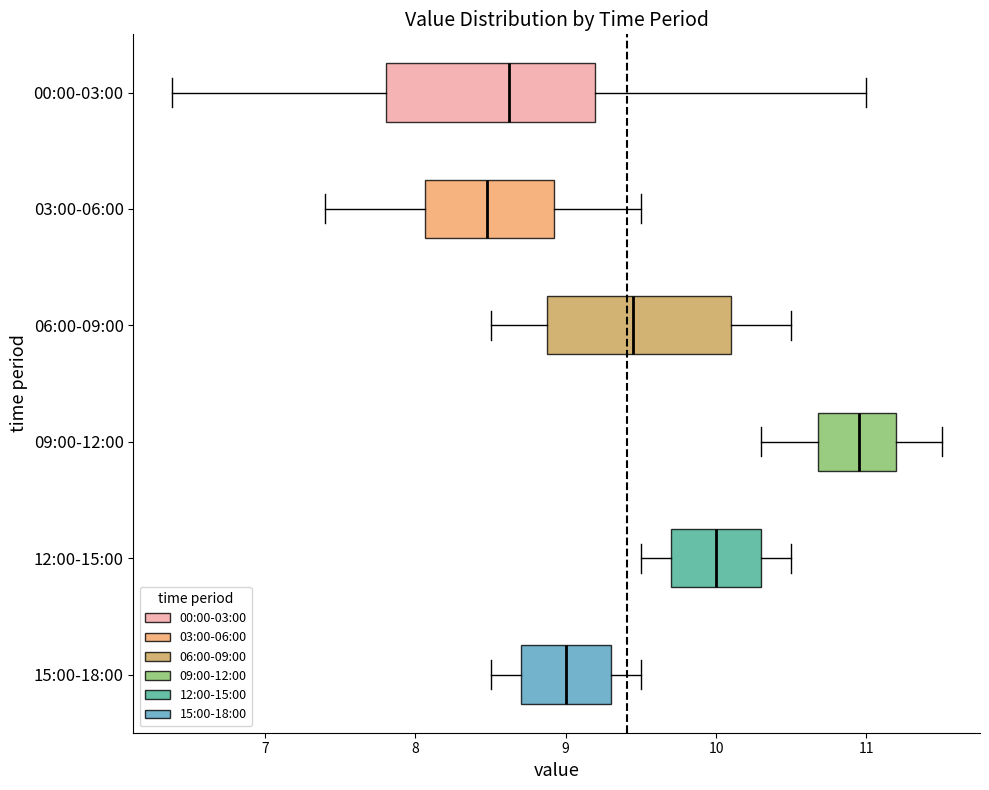

Comparing the boxes themselves (not the whiskers), which one is the widest?

00:00-03:00